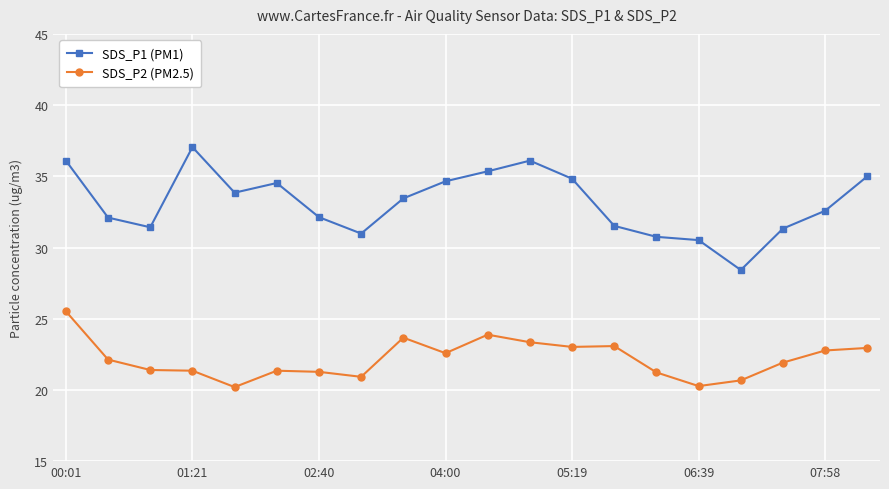

True or false: SDS_P1 (PM1) has more than 0 interior local peaks.

True